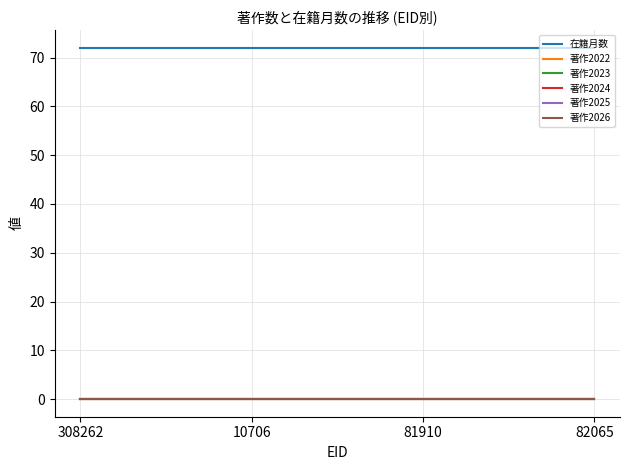

Reading right to left, extract all data points from this chart.

在籍月数: 72	72	72	72
著作2022: 0	0	0	0
著作2023: 0	0	0	0
著作2024: 0	0	0	0
著作2025: 0	0	0	0
著作2026: 0	0	0	0